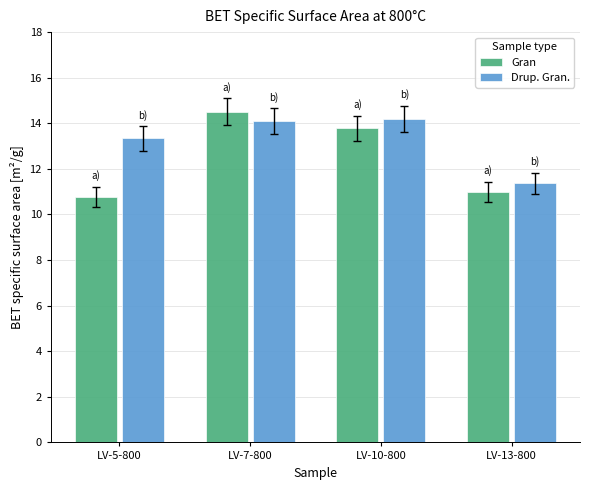

How many groups of bars are there?

4